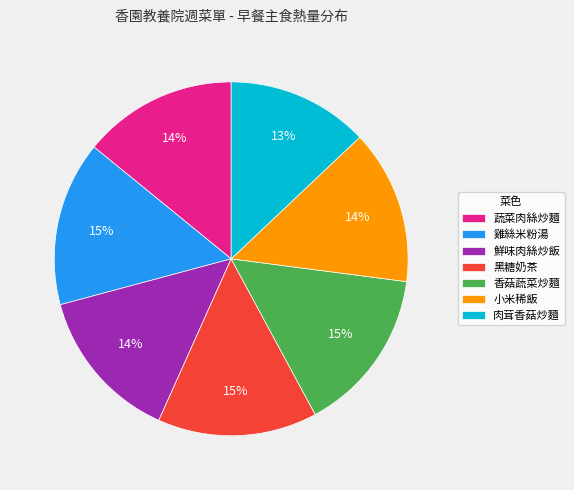

Which category has the smallest portion of the pie?

肉茸香菇炒麵